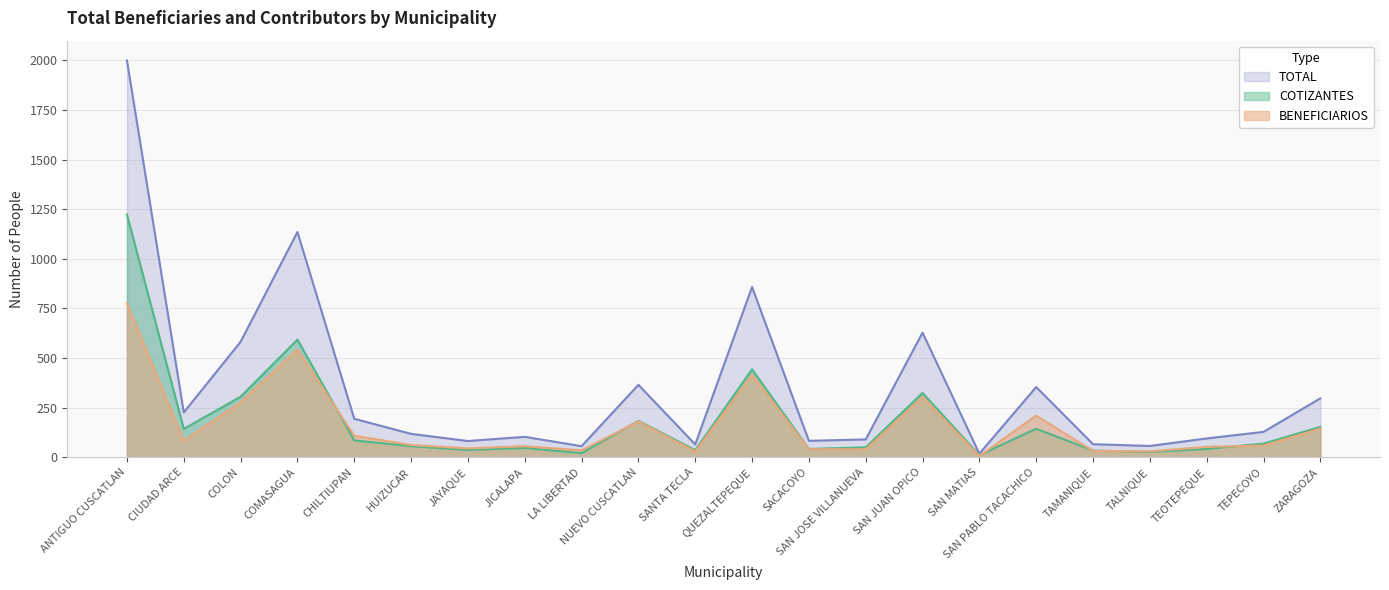

Where is the first local minimum for COTIZANTES?

CIUDAD ARCE